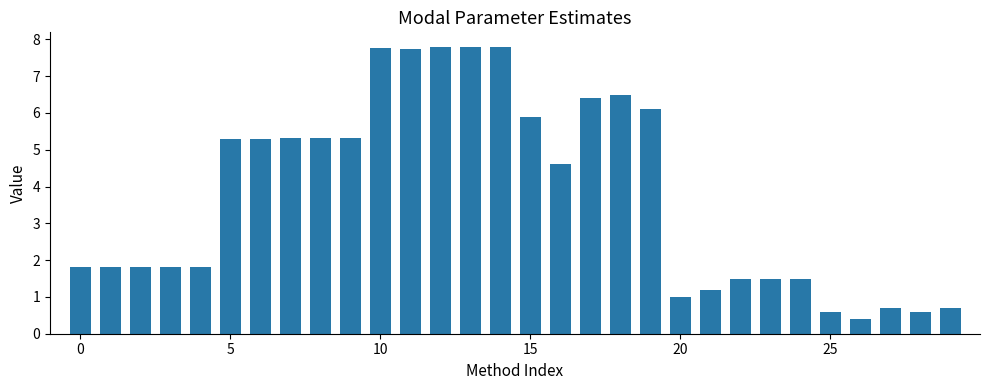

What is the maximum value shown in the chart?

7.8